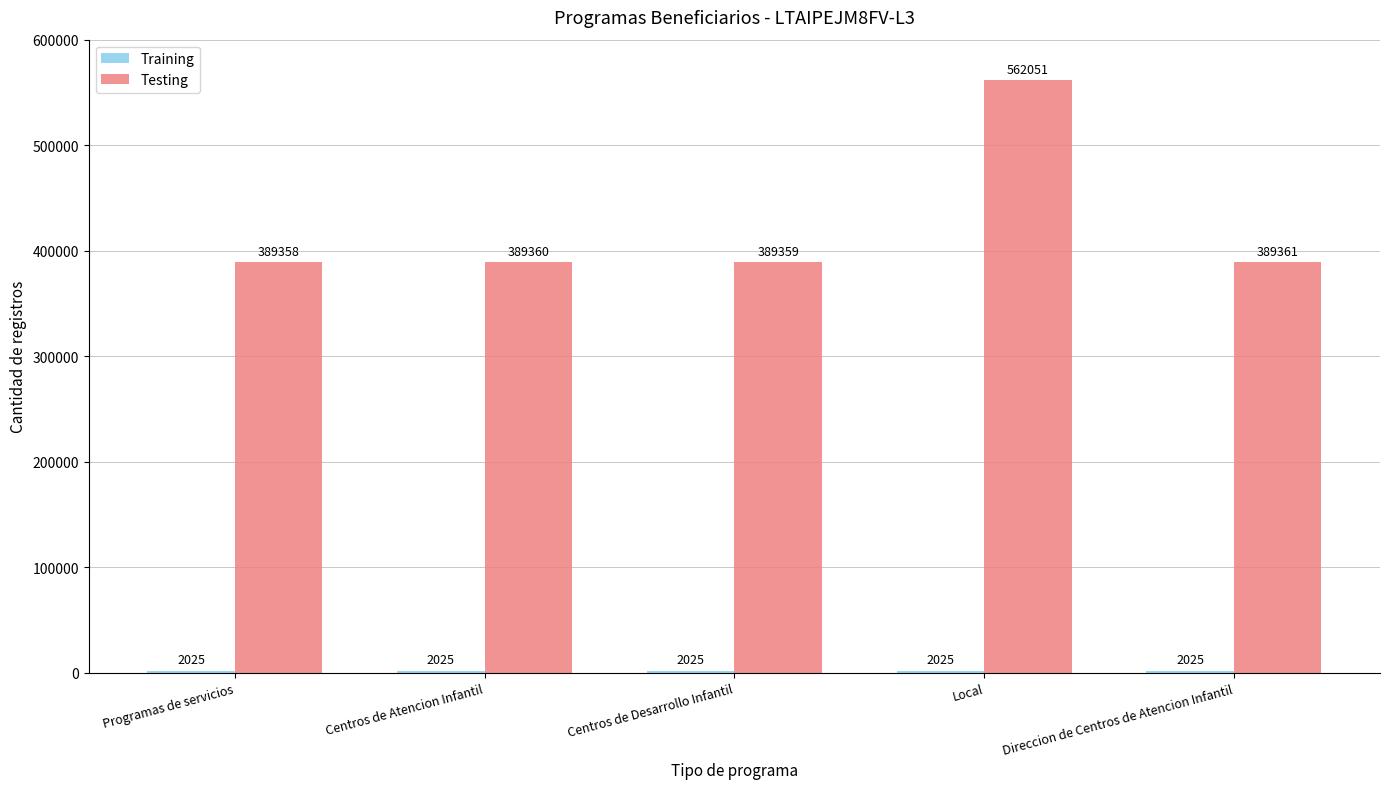

The Testing series shows 115695 at Centros de Atencion Infantil. True or false?

False